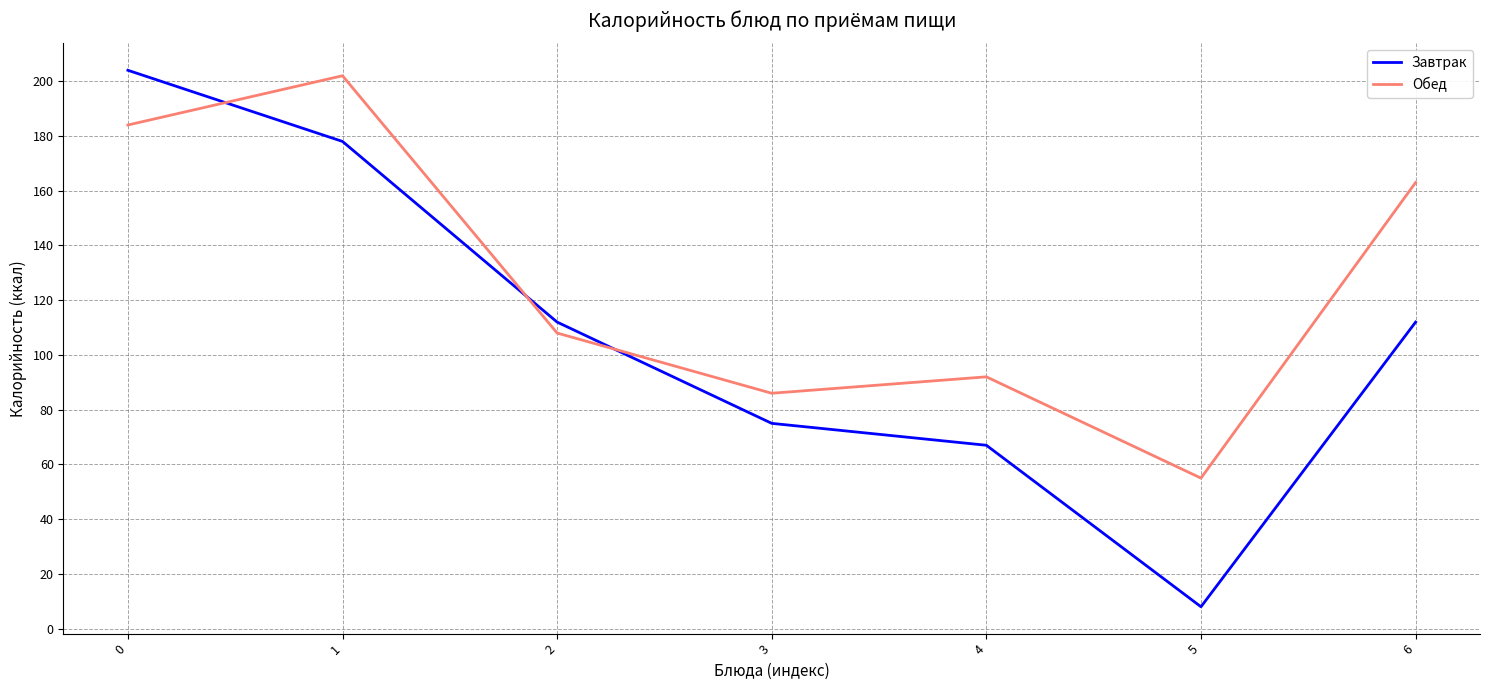

Reading left to right, extract all data points from this chart.

Завтрак: 0=204	1=178	2=112	3=75	4=67	5=8	6=112
Обед: 0=184	1=202	2=108	3=86	4=92	5=55	6=163